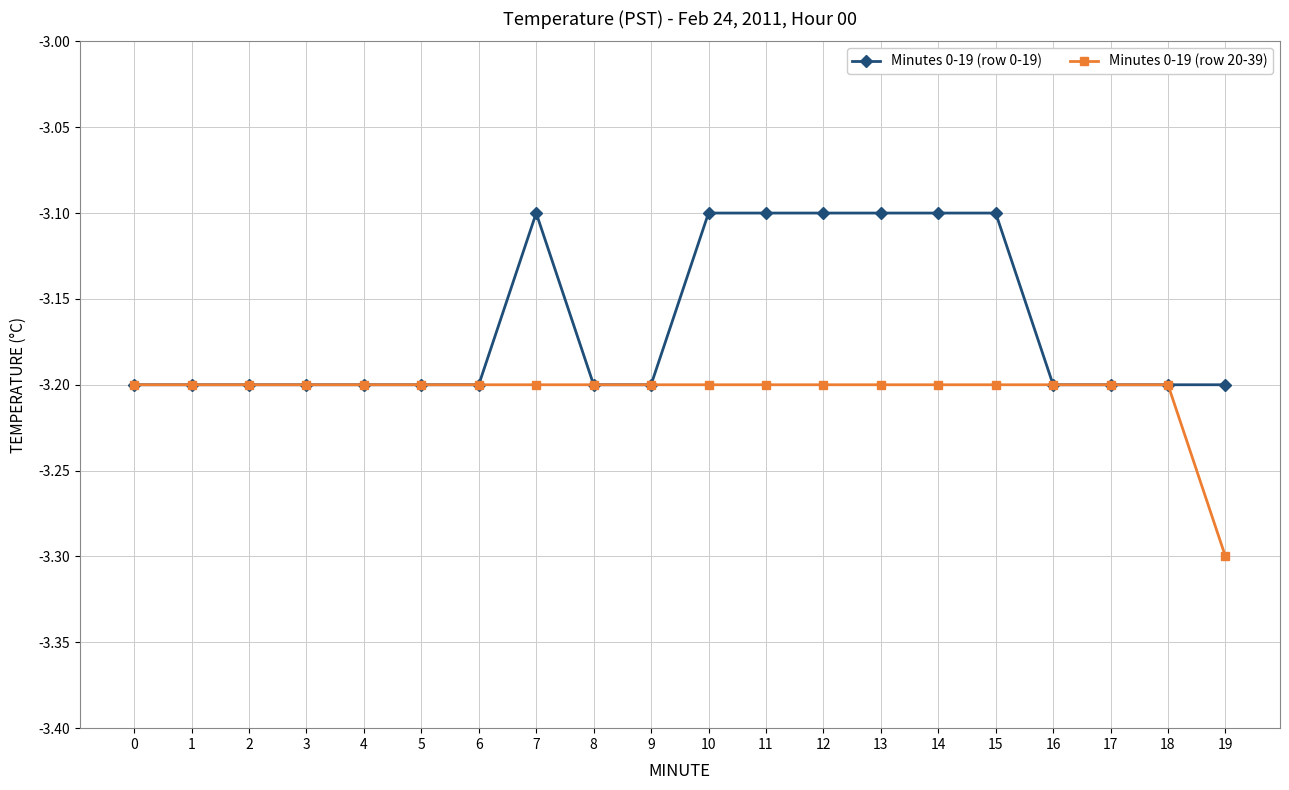

What is the sum of the Minutes 0-19 (row 20-39) values at 16 and 9?

-6.4